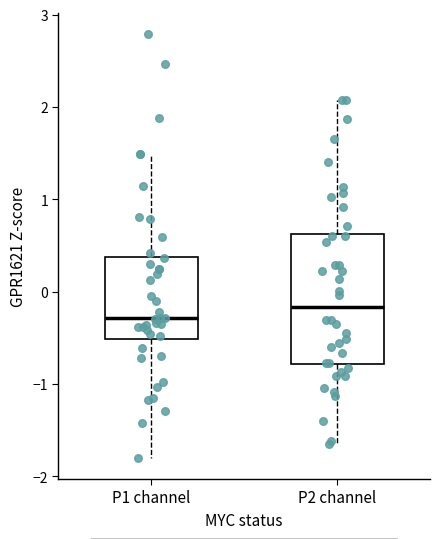

Reading left to right, read every box against the y-axis: the position of its median line, the range the box covers, and the ends of its whiskers. The values are not printed on the chart, so give them approximately, as read against the axis.

P1 channel: median -0.3, box -0.5 to 0.4, whiskers -1.8 to 1.5
P2 channel: median -0.2, box -0.8 to 0.6, whiskers -1.7 to 2.1